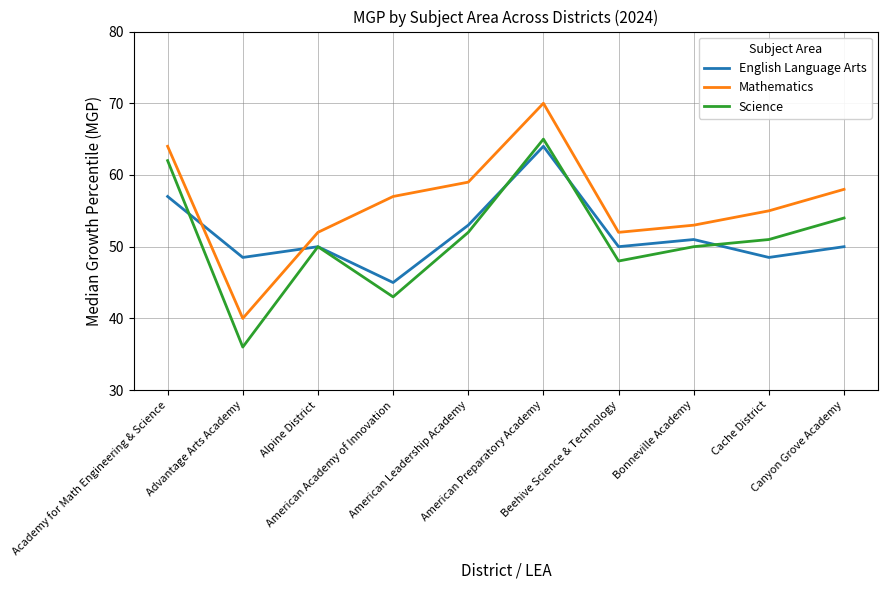

Between Bonneville Academy and Canyon Grove Academy, which series saw the biggest shift?

Mathematics